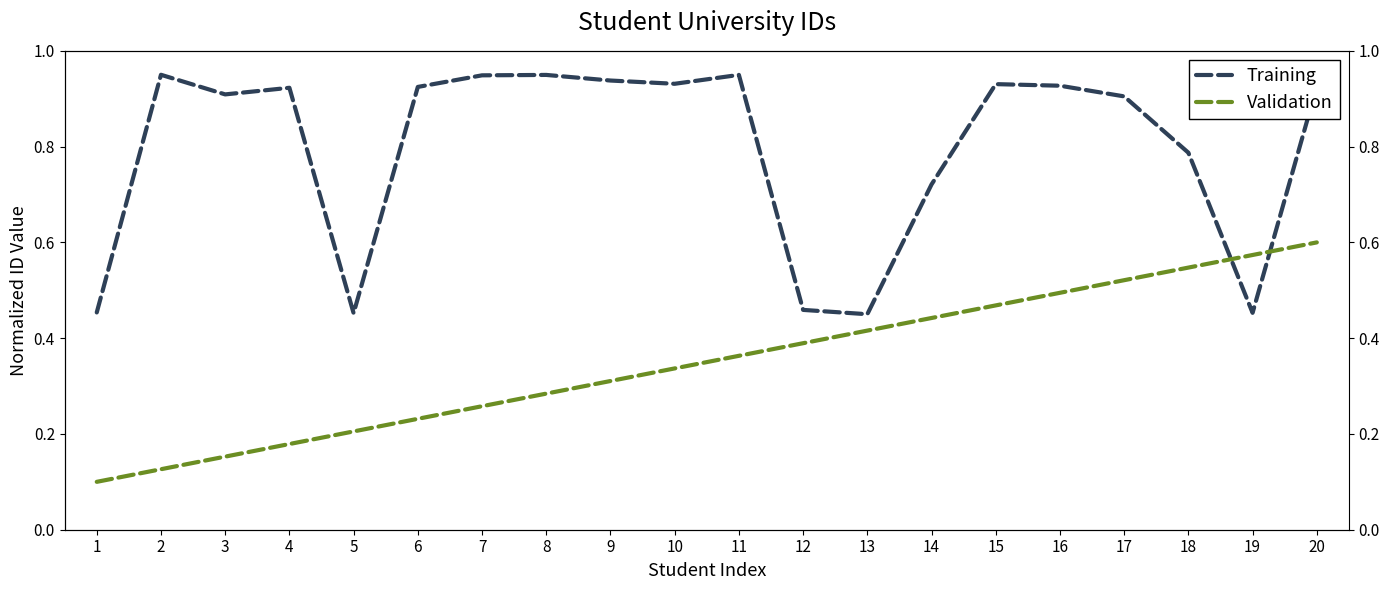

Reading left to right, what are all the values shown in this chart?

Training: 1=0.5	2=0.9	3=0.9	4=0.9	5=0.5	6=0.9	7=0.9	8=0.9	9=0.9	10=0.9	11=0.9	12=0.5	13=0.5	14=0.7	15=0.9	16=0.9	17=0.9	18=0.8	19=0.5	20=0.9
Validation: 1=0.1	2=0.1	3=0.2	4=0.2	5=0.2	6=0.2	7=0.3	8=0.3	9=0.3	10=0.3	11=0.4	12=0.4	13=0.4	14=0.4	15=0.5	16=0.5	17=0.5	18=0.5	19=0.6	20=0.6